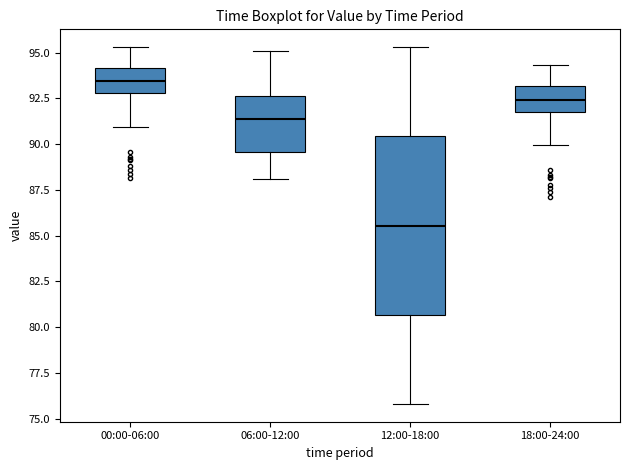

Which box has the lowest median line?

12:00-18:00